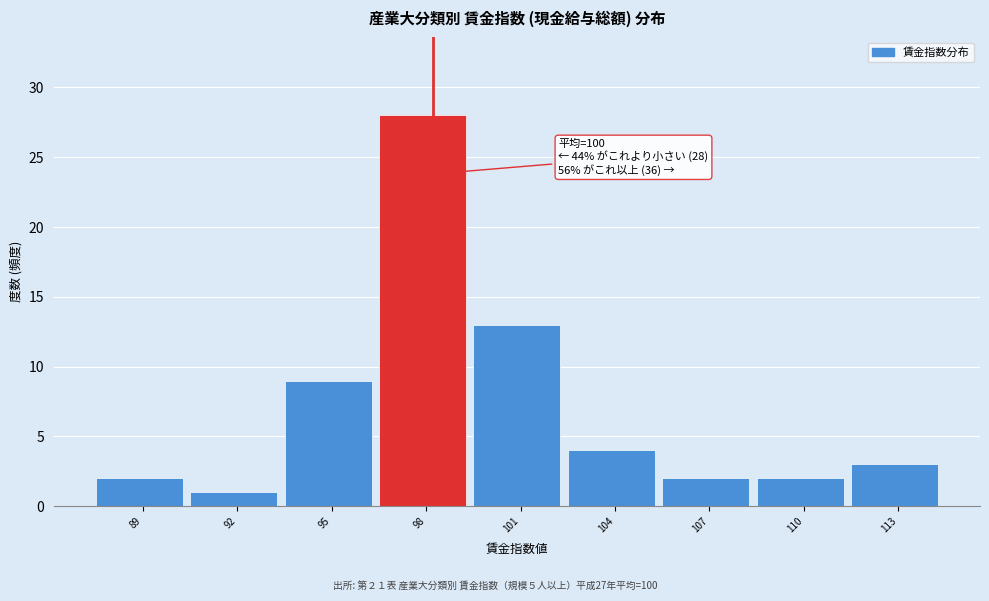

Reading left to right, list all the values displayed in this chart.

89=2	92=1	95=9	98=28	101=13	104=4	107=2	110=2	113=3